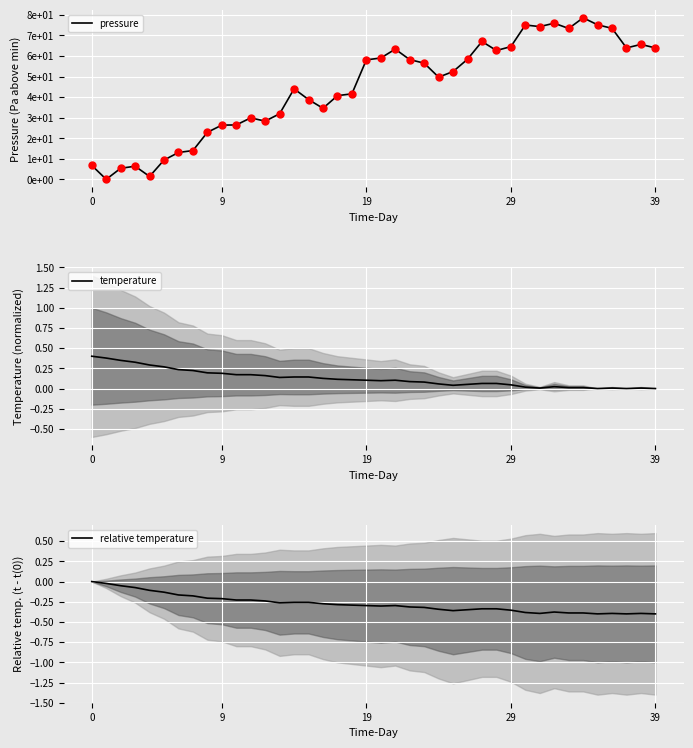

Which series has the largest range (max minus min)?

pressure